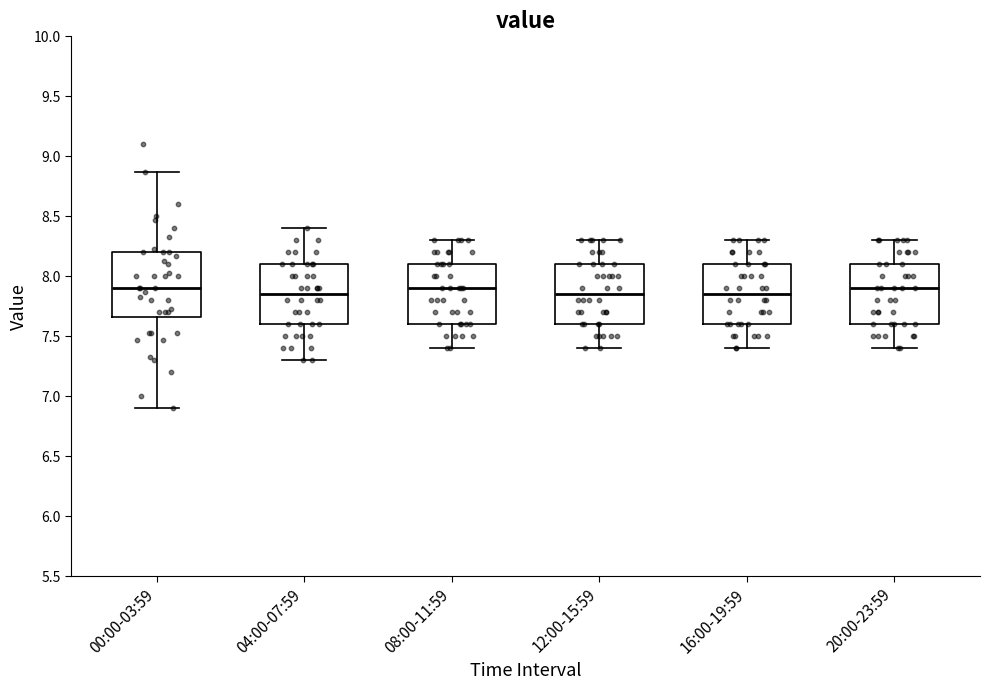

Reading left to right, read every box against the y-axis: the position of its median line, the range the box covers, and the ends of its whiskers. The values are not printed on the chart, so give them approximately, as read against the axis.

00:00-03:59: median 7.90, box 7.65 to 8.20, whiskers 6.90 to 8.85
04:00-07:59: median 7.85, box 7.60 to 8.10, whiskers 7.30 to 8.40
08:00-11:59: median 7.90, box 7.60 to 8.10, whiskers 7.40 to 8.30
12:00-15:59: median 7.85, box 7.60 to 8.10, whiskers 7.40 to 8.30
16:00-19:59: median 7.85, box 7.60 to 8.10, whiskers 7.40 to 8.30
20:00-23:59: median 7.90, box 7.60 to 8.10, whiskers 7.40 to 8.30